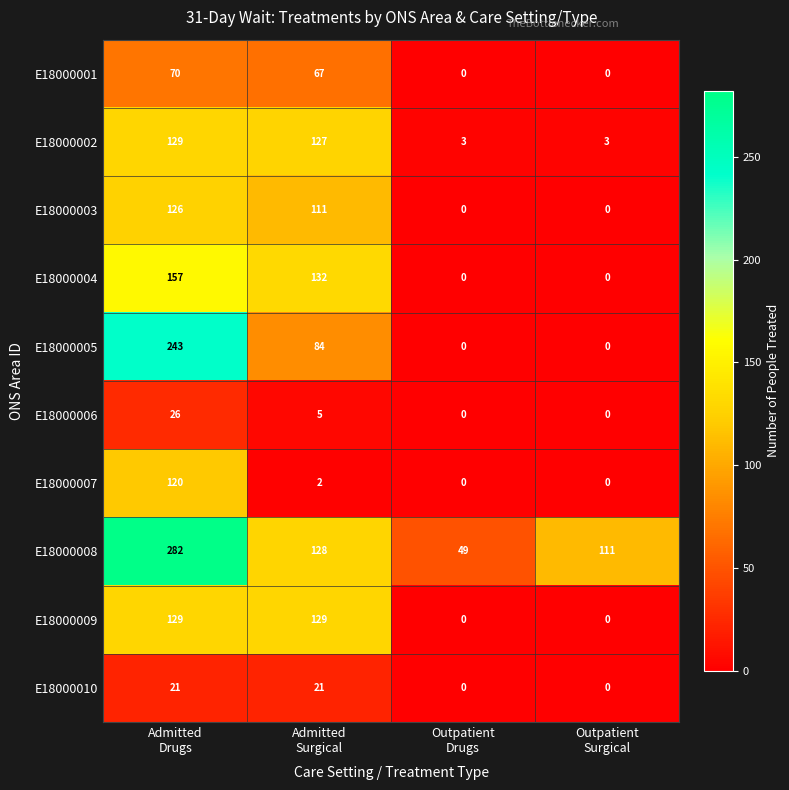

Which series has the largest total across all categories?

E18000008